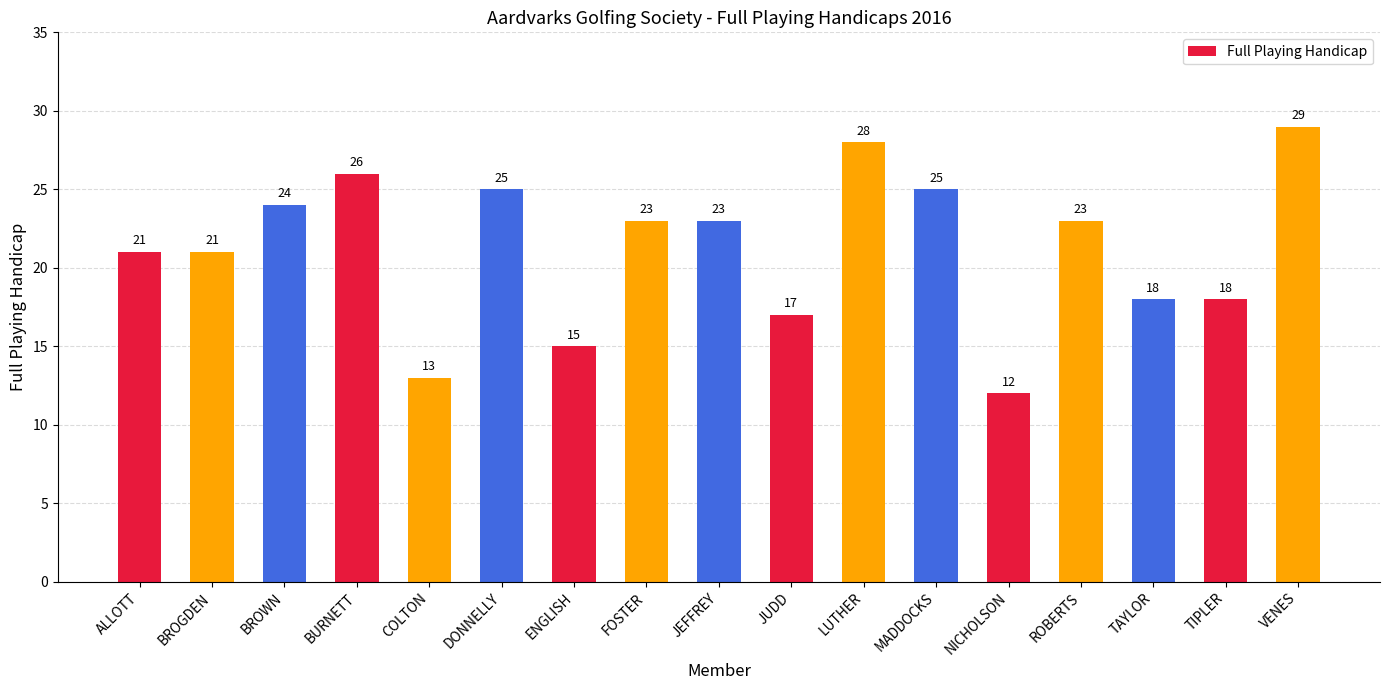

The chart shows a value of 38 at BROGDEN. True or false?

False